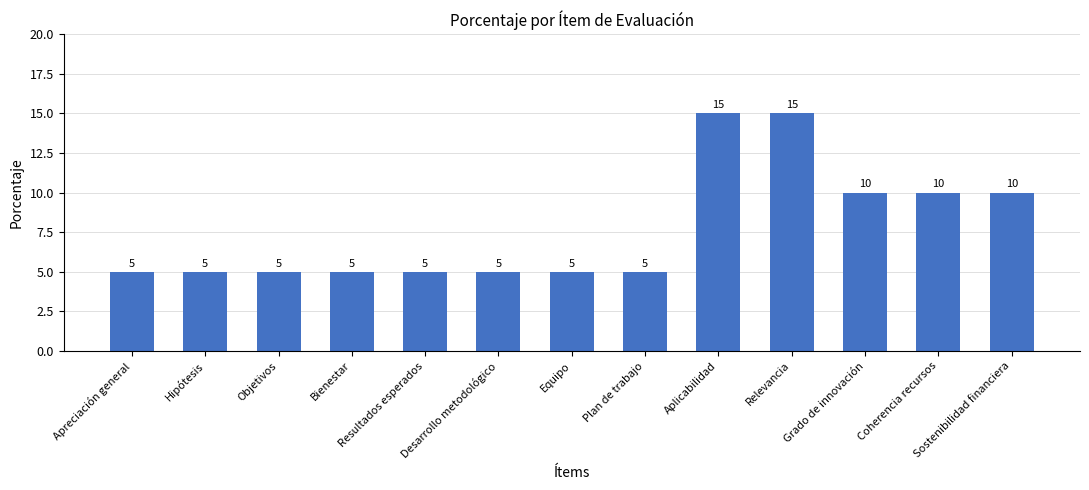

How many values exceed 5?

5